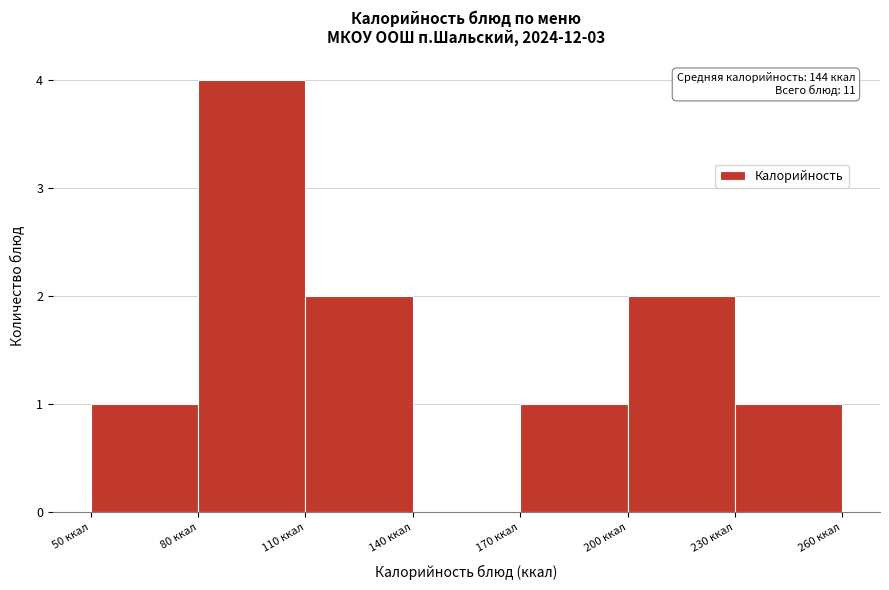

Which range on the x-axis has the tallest bar?

80 to 110